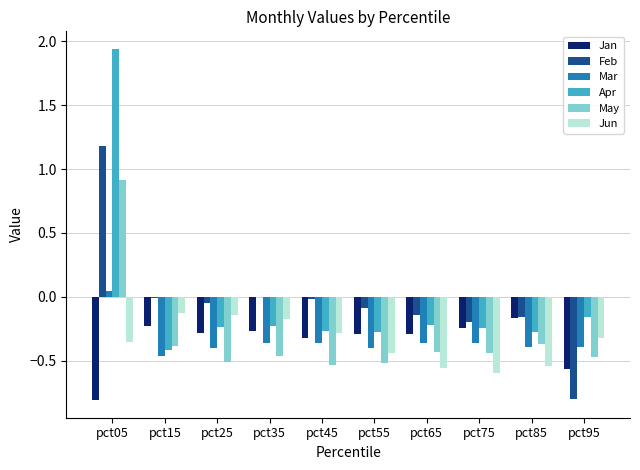

What is the sum of all Jan values?

-3.5